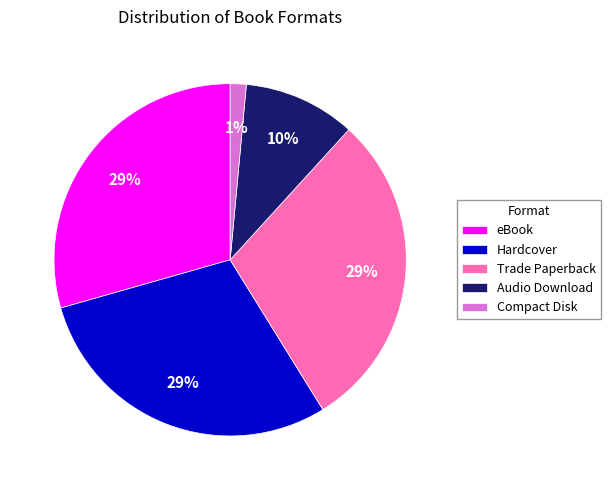

True or false: eBook accounts for 44% of the total.

False